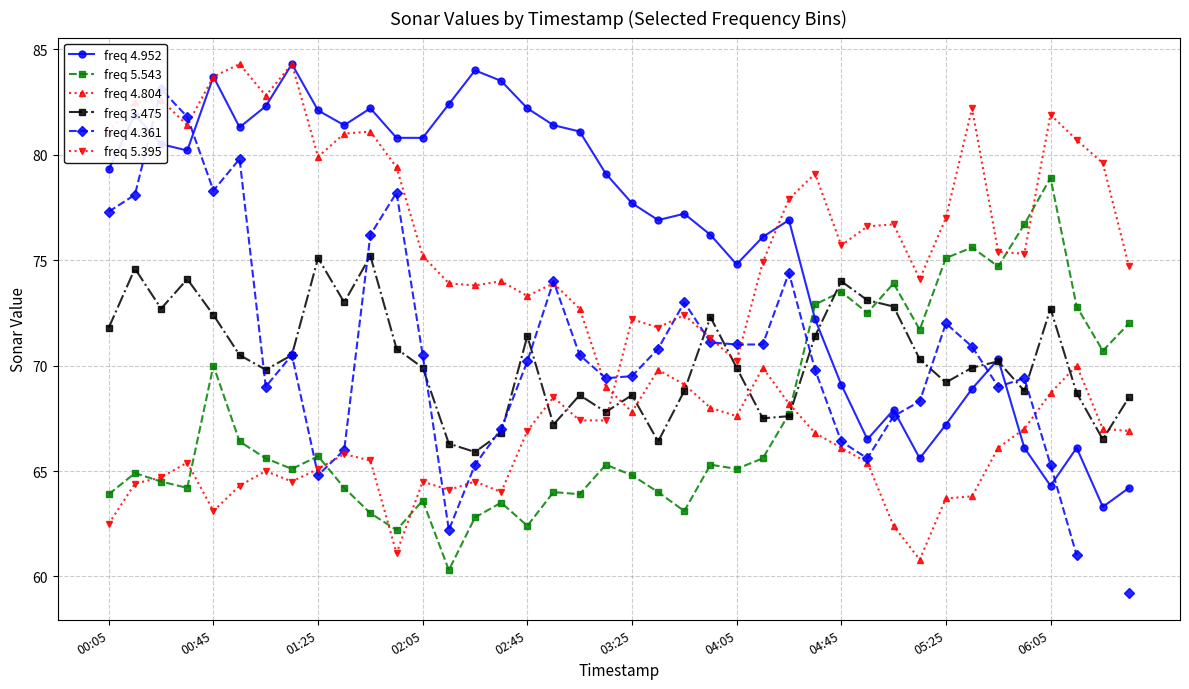

How many interior local peaks does the freq 4.361 series have?

9